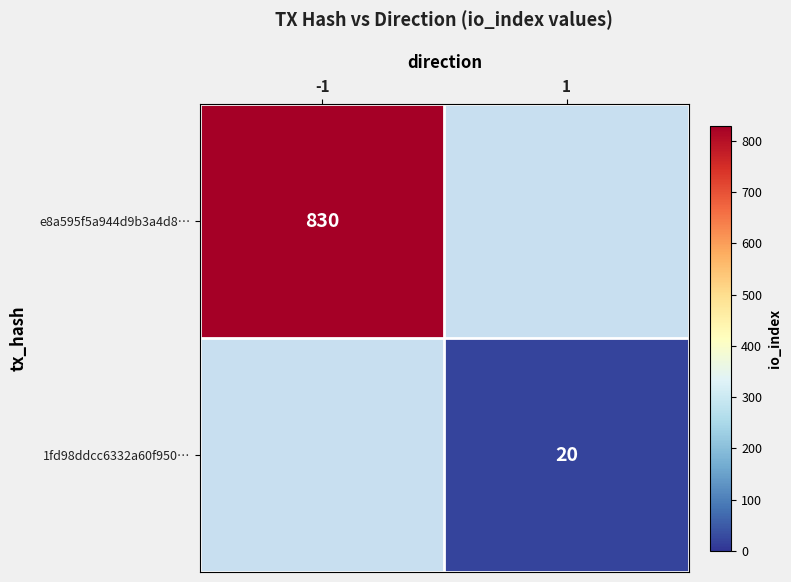

True or false: 1fd98ddcc6332a60f950… has a value of 10 at 1.

False